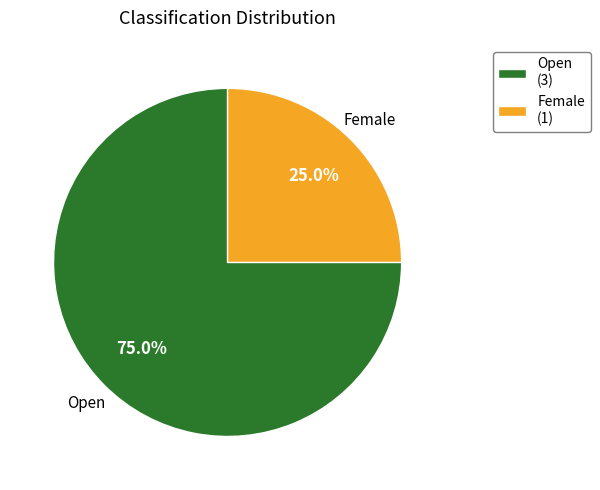

Rank the categories by value from highest to lowest.

Open, Female